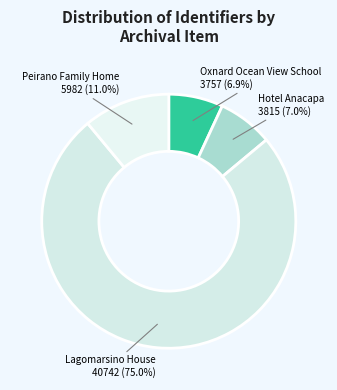

What percentage is the Lagomarsino House slice, to the nearest percent?

75%